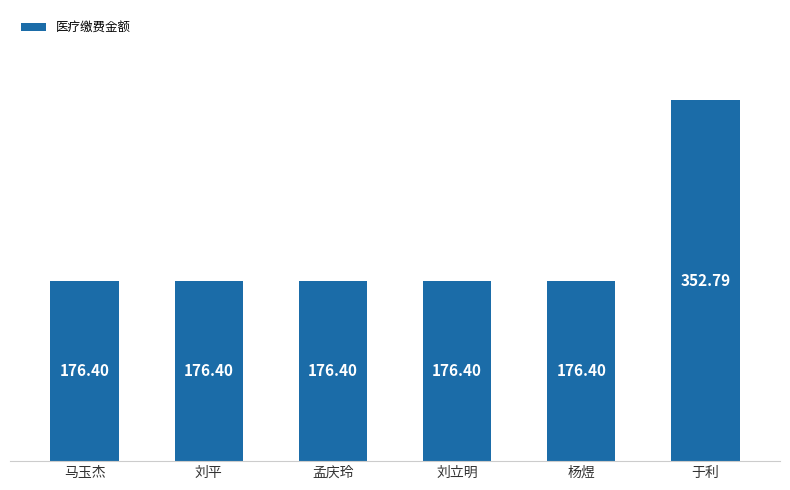

Reading left to right, what are all the values shown in this chart?

马玉杰=176.4	刘平=176.4	孟庆玲=176.4	刘立明=176.4	杨煜=176.4	于利=352.8